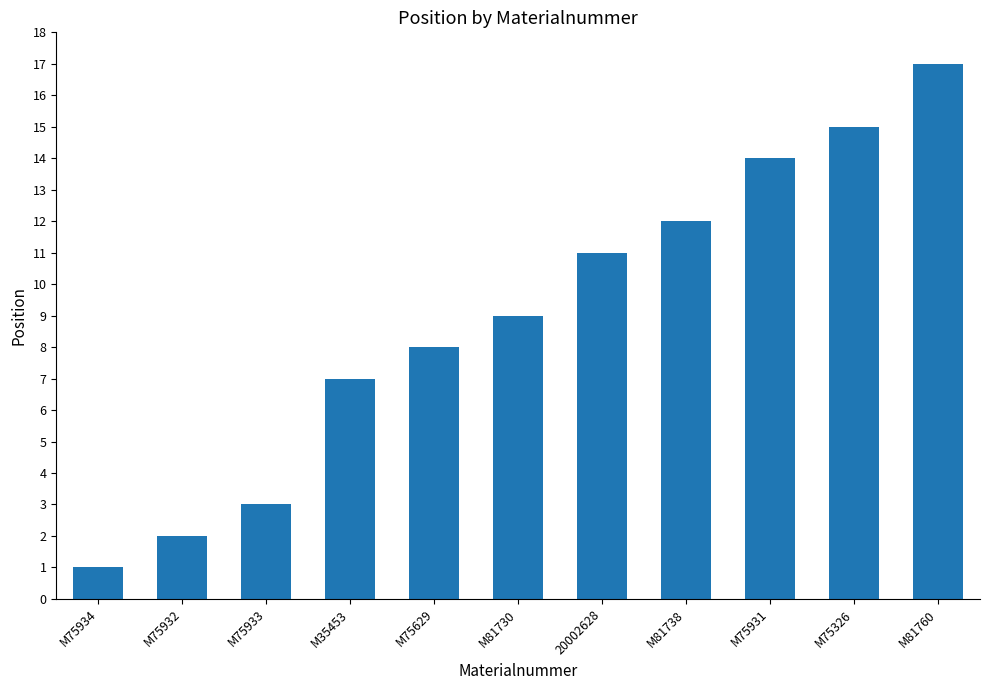

What is the approximate value at M81738?

12